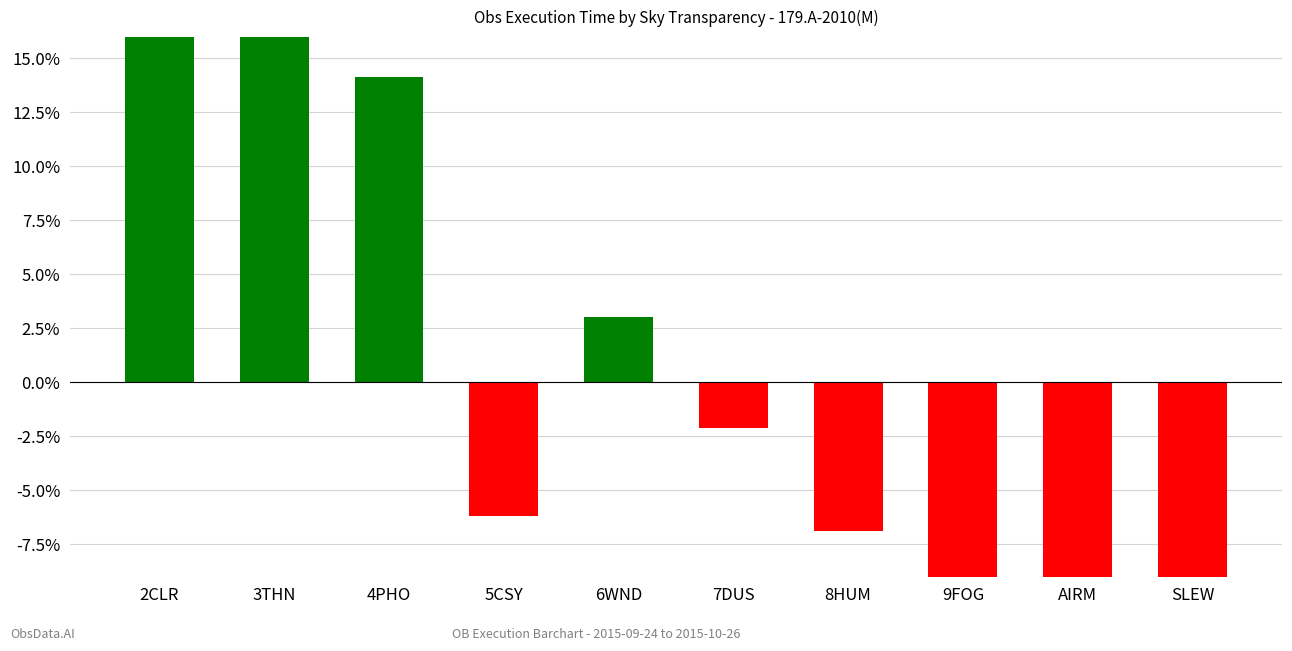

What is the label of the 1st bar from the left?

2CLR